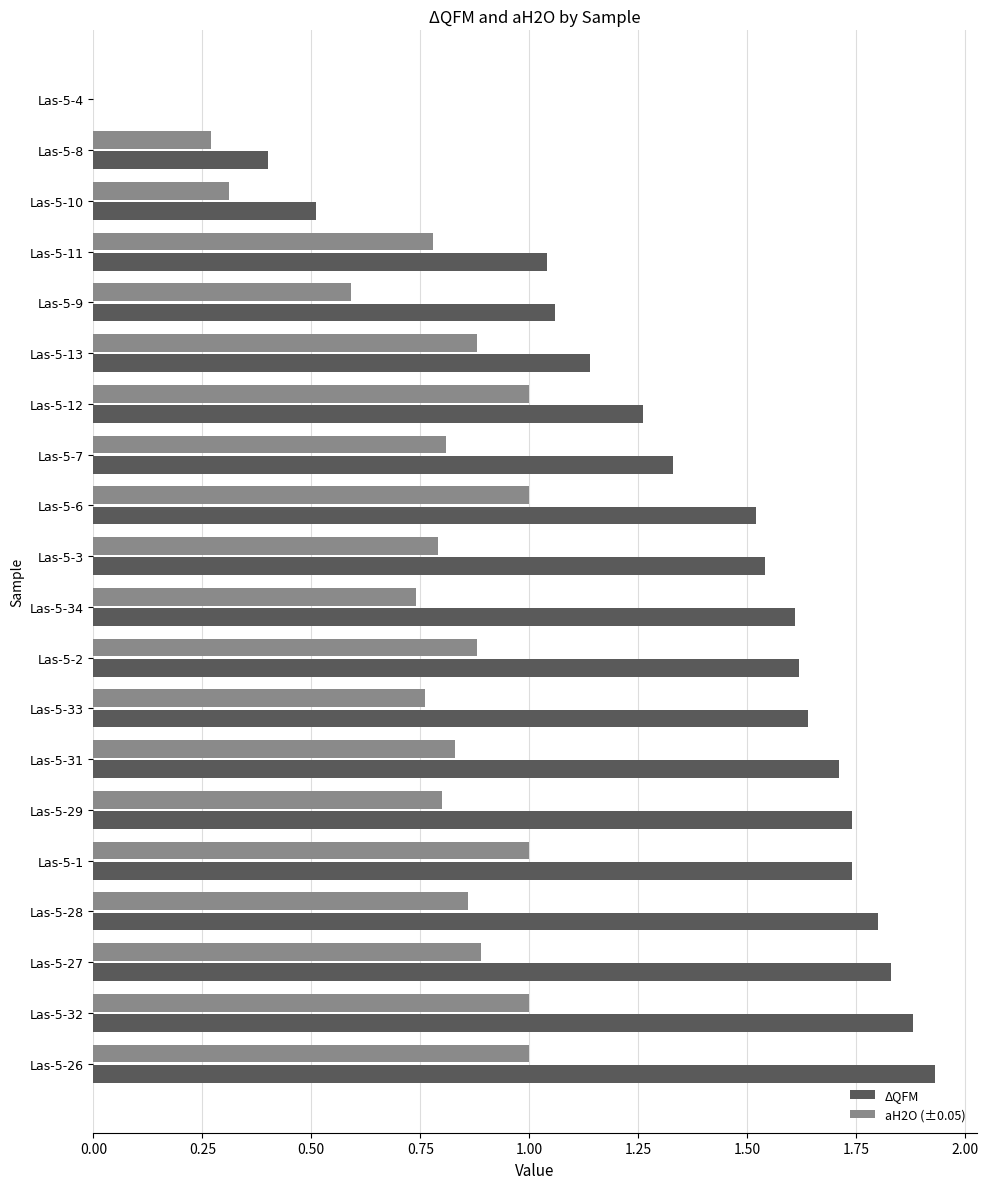

Which category has the highest value in the ΔQFM series?

Las-5-26